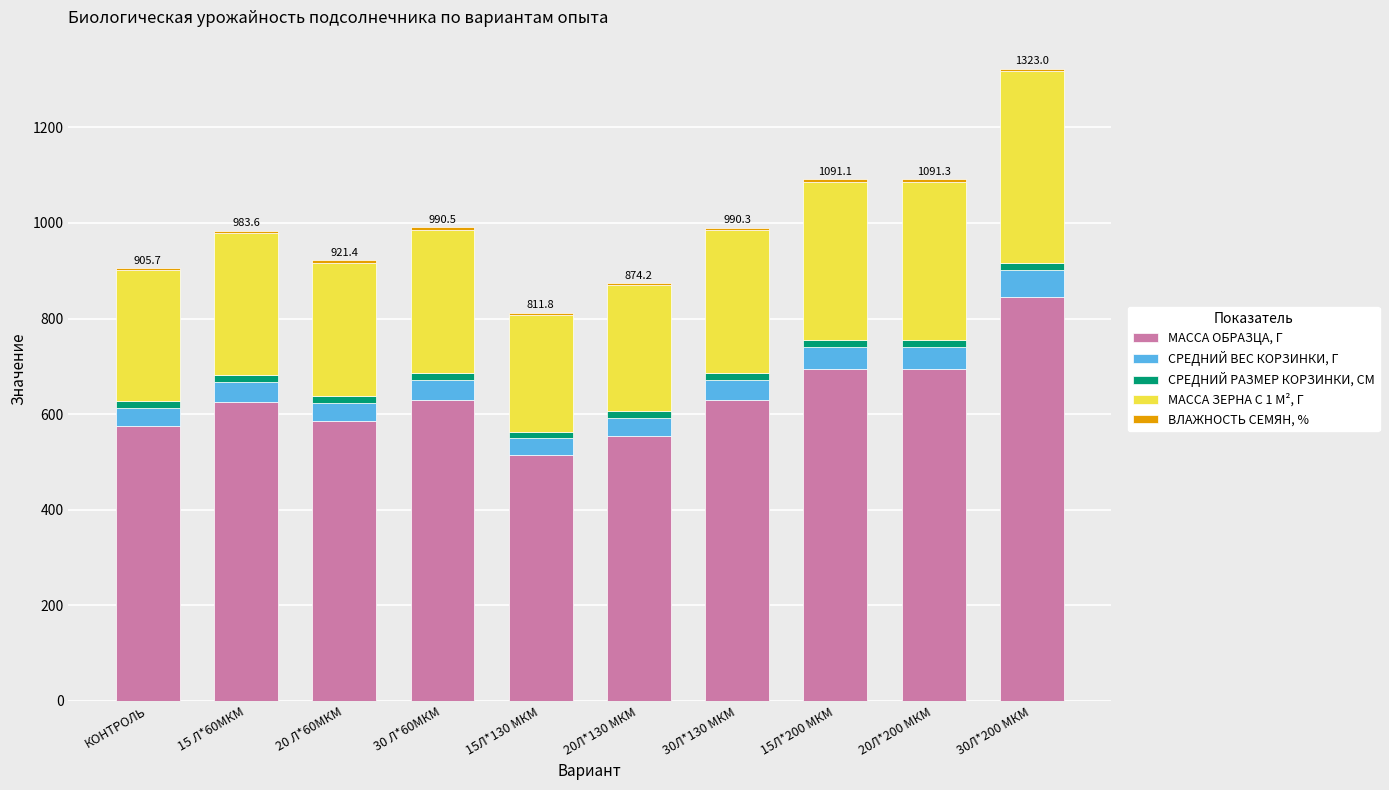

What is the highest value of the МАССА ОБРАЗЦА, Г series?

845.0